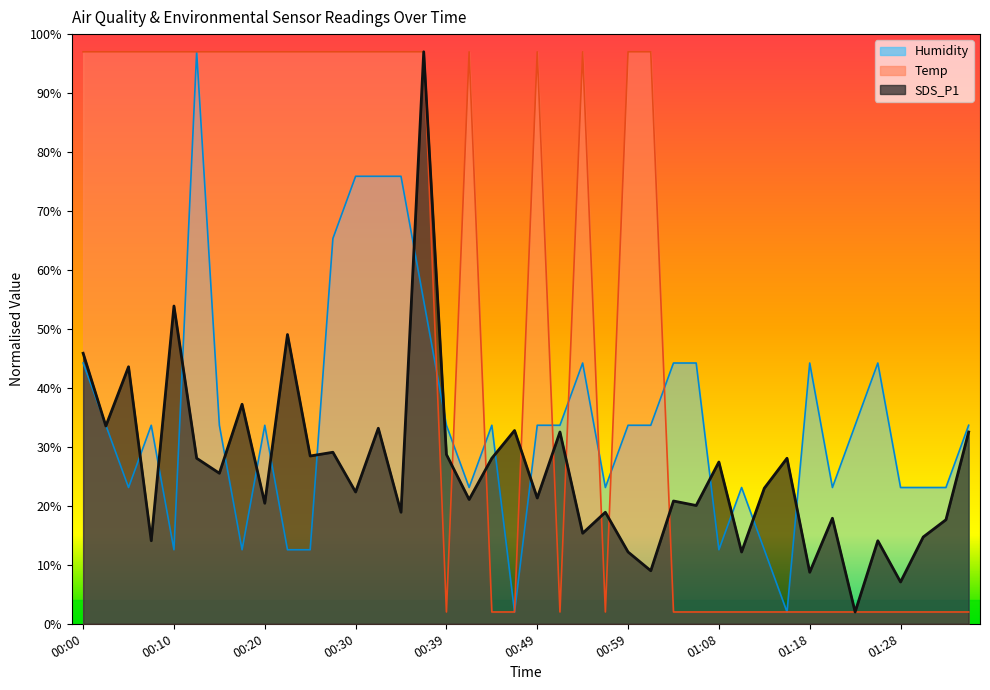

How many data points in SDS_P1 are above 22?

21